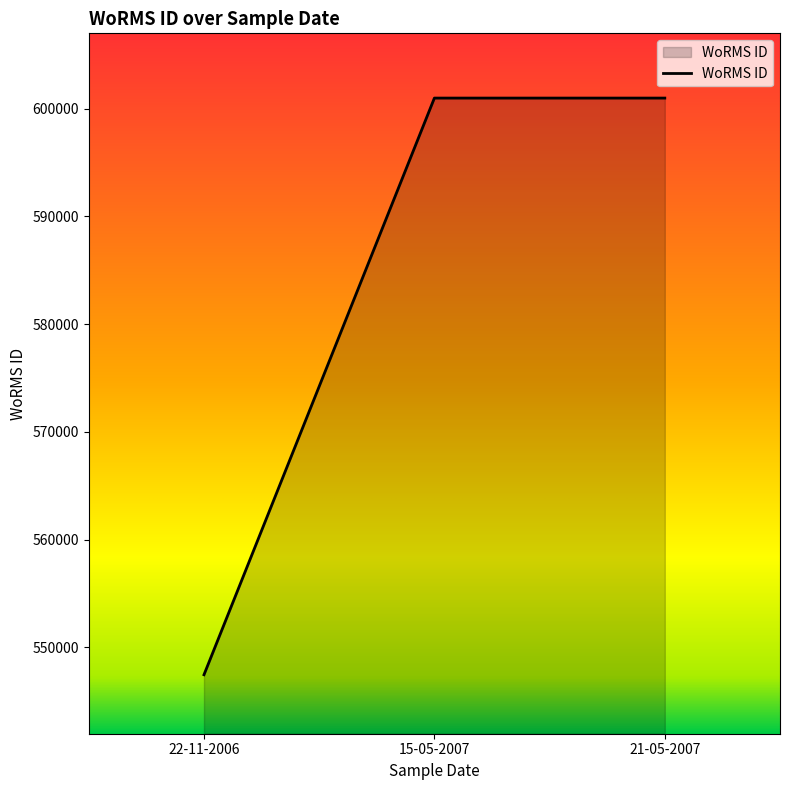

What value does the data have at 22-11-2006?

547449